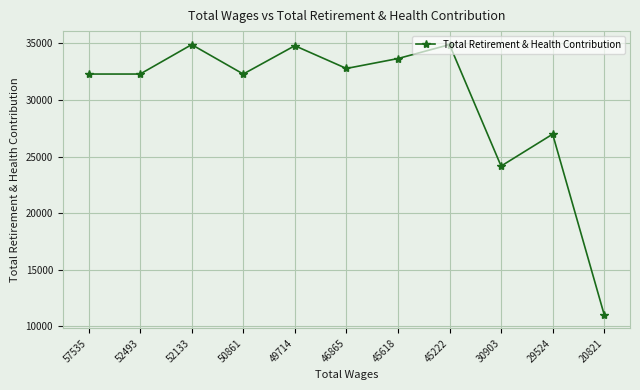

What is the sum of all values?

330142